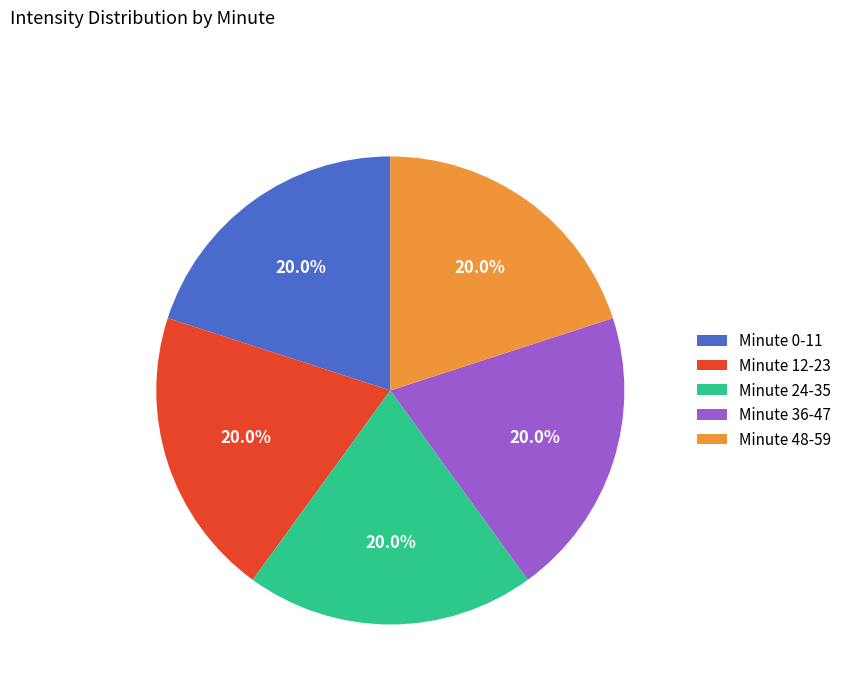

What is the total percentage of Minute 0-11 and Minute 12-23?

40.0%